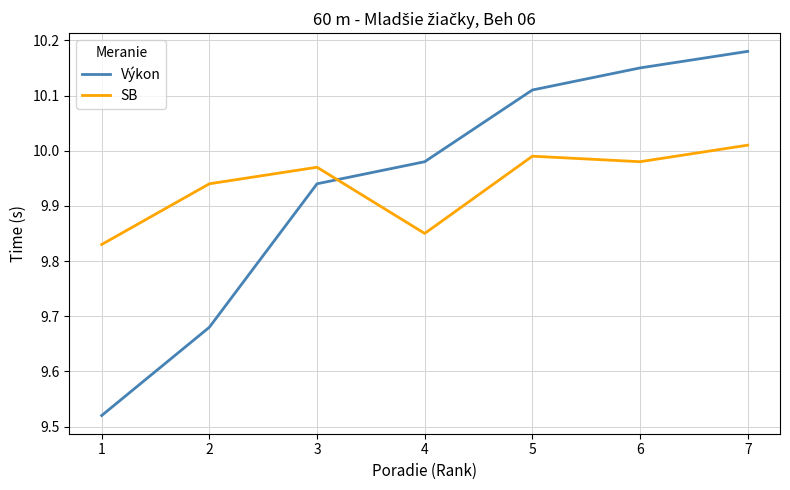

Which series has the largest range (max minus min)?

Výkon